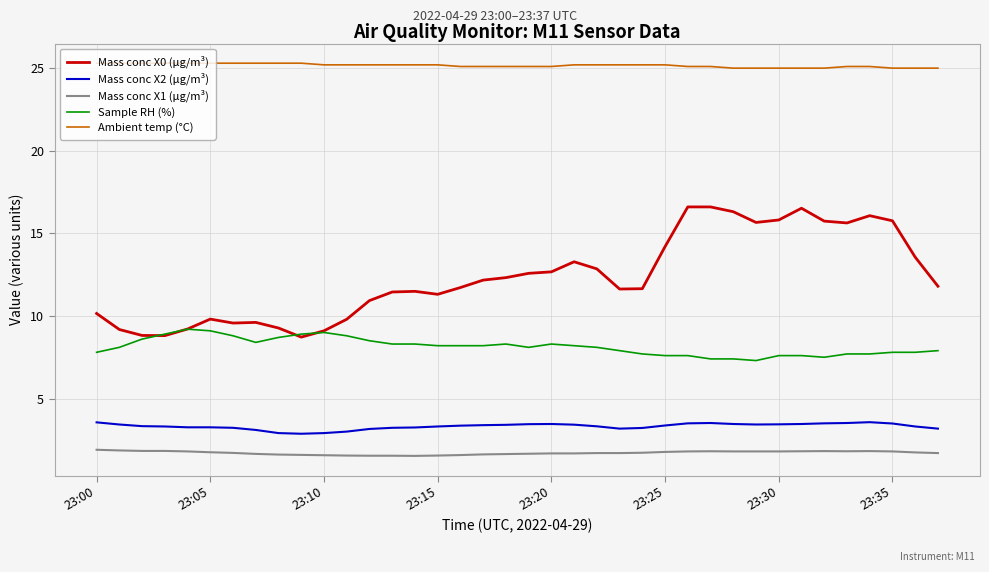

What is the minimum value for Ambient temp (°C)?

25.0